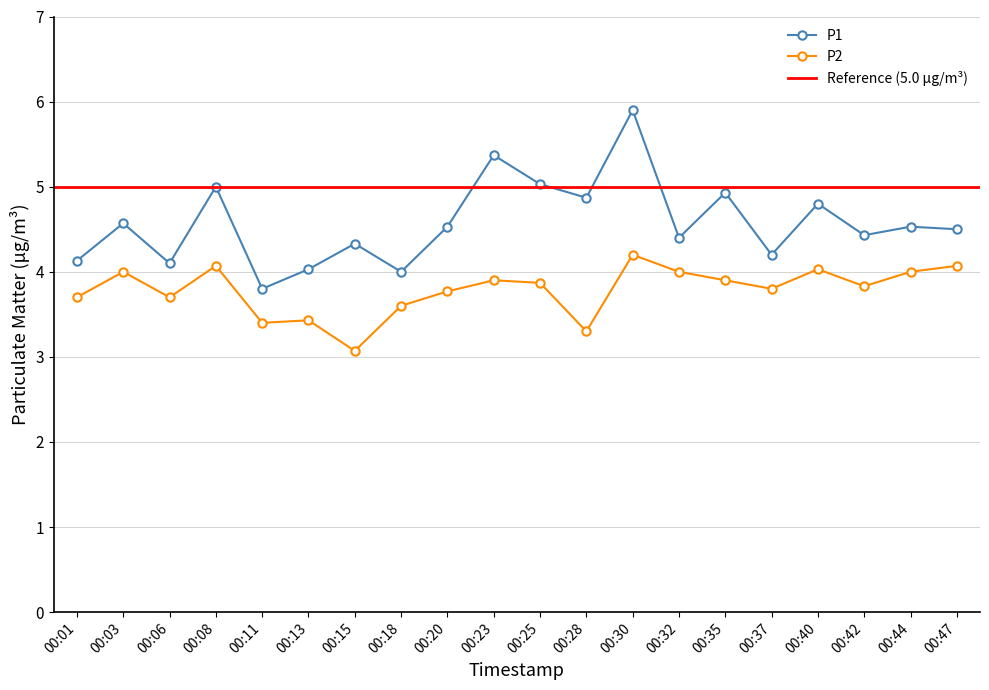

Where is P2 nearest to the value 3?

00:15